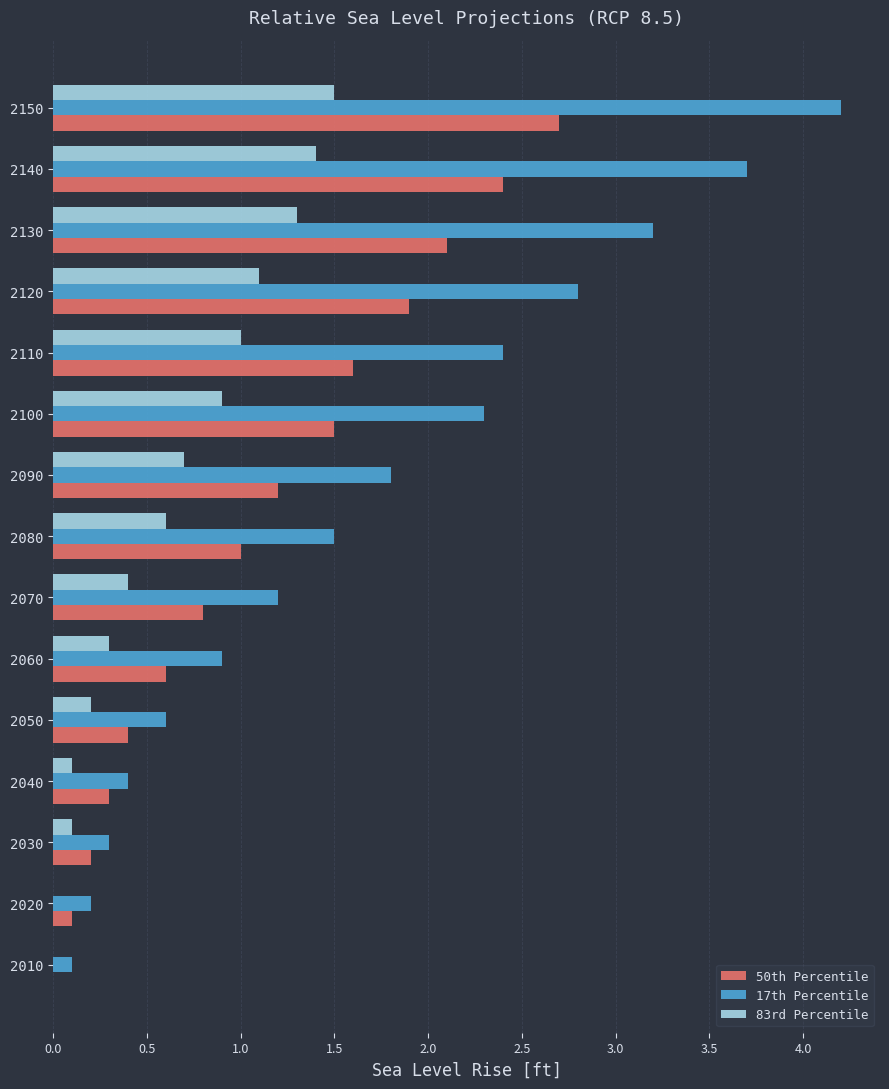

Which series has the widest spread of values?

17th Percentile